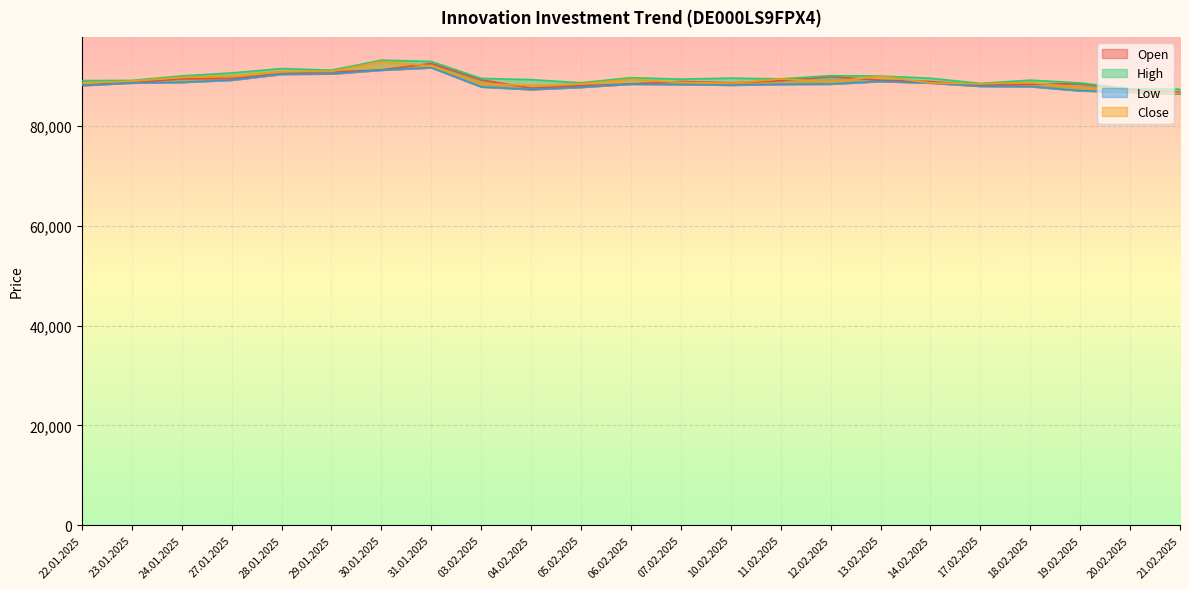

At 31.01.2025, list the series in order from largest to smallest.

High, Open, Close, Low